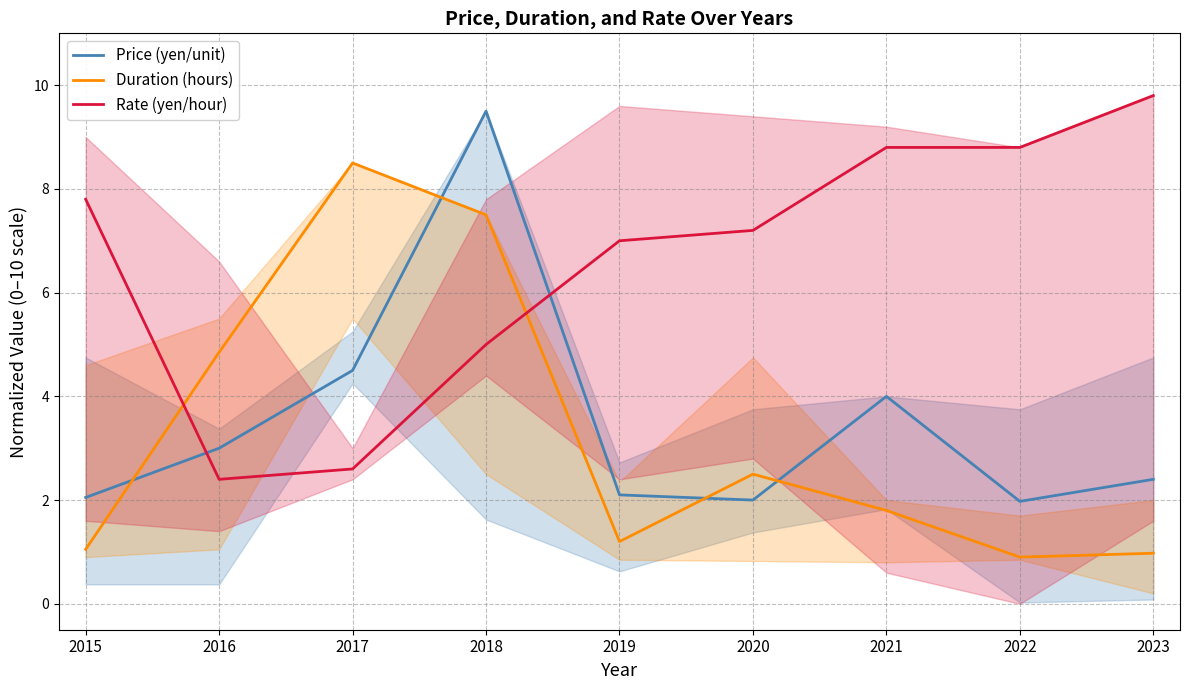

At how many categories does at least one series exceed 6?

8